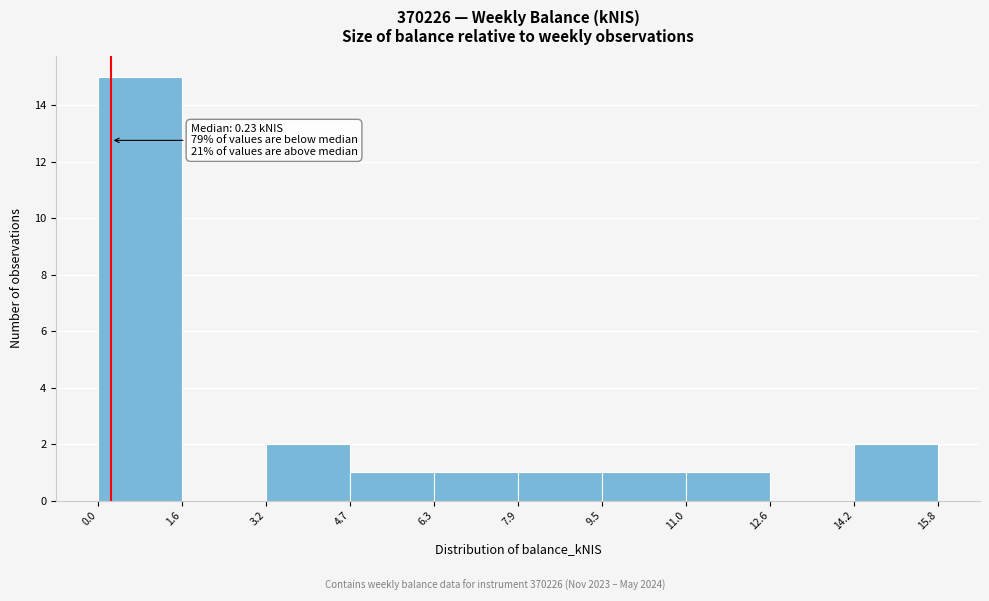

Which range on the x-axis has the tallest bar?

0.0 to 1.6